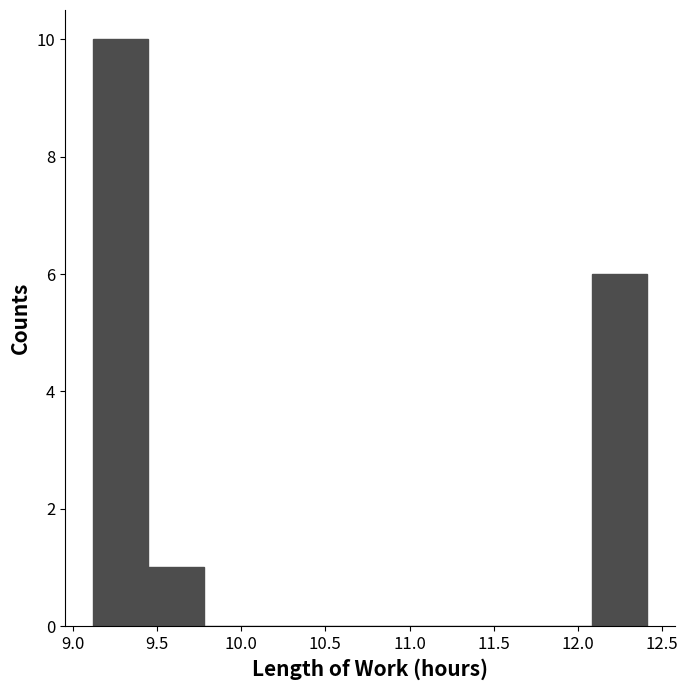

Reading left to right, list every bar in this chart as the range it spans on the x-axis followed by its height. Neither the bar edges nor the heights are printed on the chart, so give them approximately, as read against the axes.

9.10 to 9.45: 10
9.45 to 9.80: 1
9.80 to 10.10: 0
10.10 to 10.45: 0
10.45 to 10.75: 0
10.75 to 11.10: 0
11.10 to 11.40: 0
11.40 to 11.75: 0
11.75 to 12.10: 0
12.10 to 12.40: 6